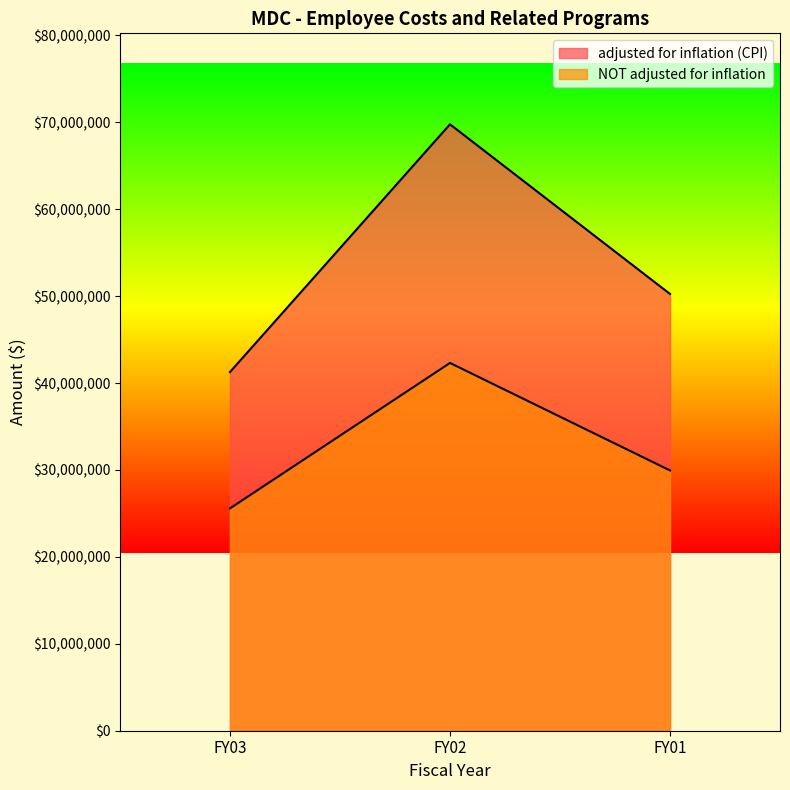

Where does the NOT adjusted for inflation series first go above 29946491?

FY02